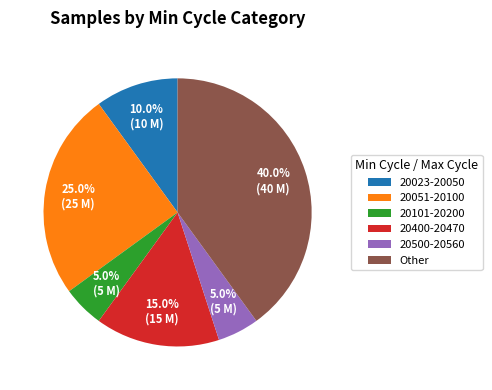

Which slice is the largest?

Other